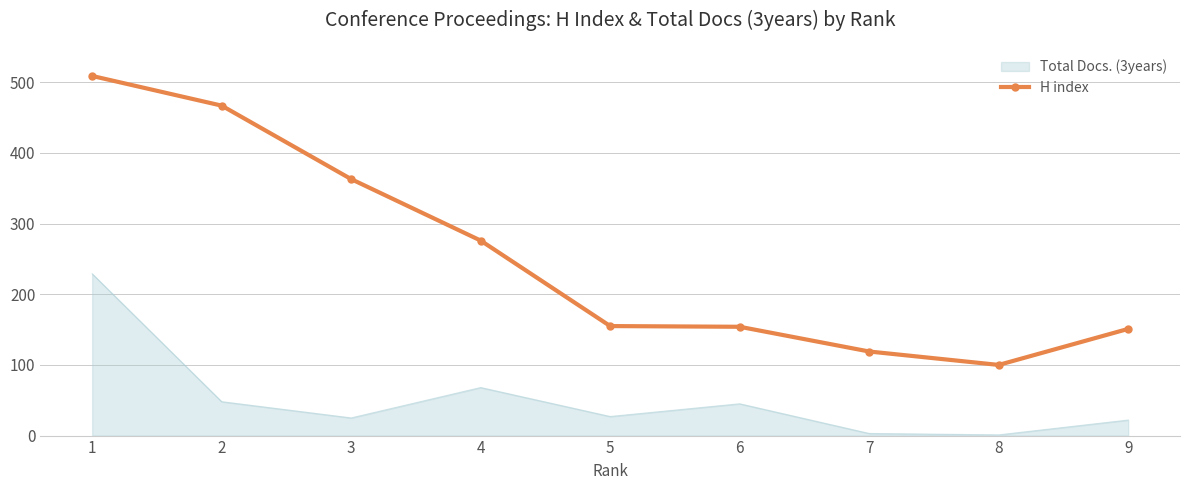

Which series has the widest spread of values?

H index